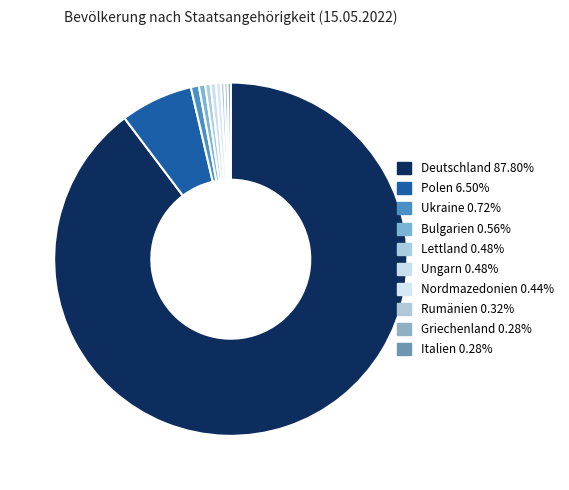

Count the number of slices in the pie.

10